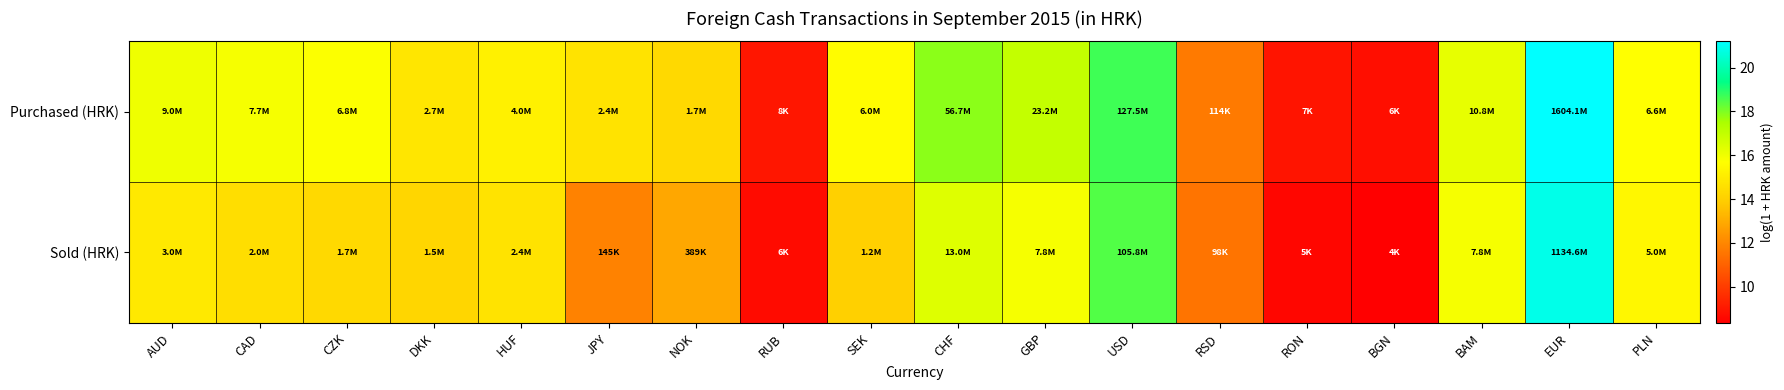

Which series has the largest range (max minus min)?

Sold (HRK)